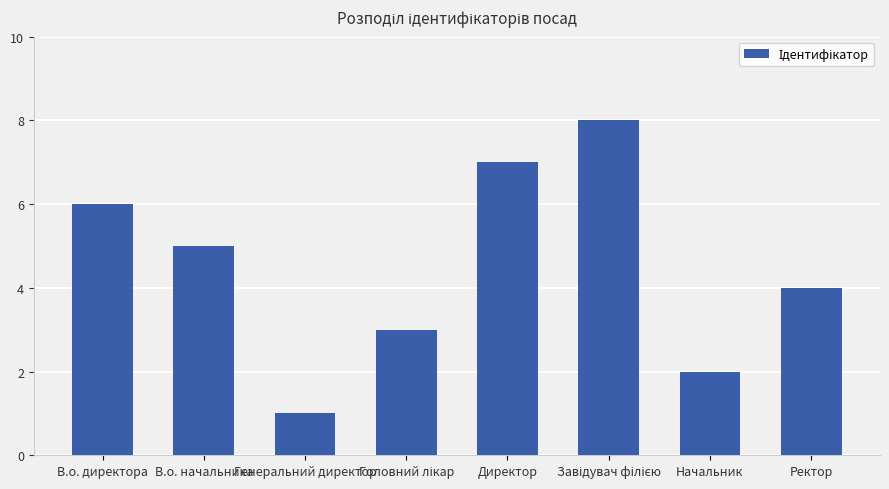

What is the difference between the values at Директор and Начальник?

5